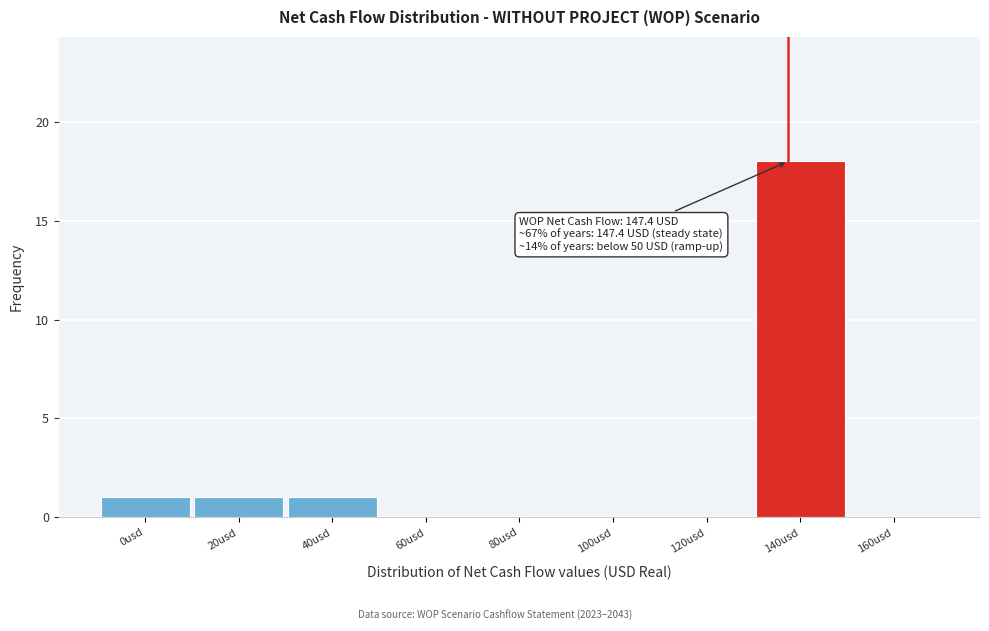

Reading right to left, what are all the values shown in this chart?

160usd=0	140usd=18	120usd=0	100usd=0	80usd=0	60usd=0	40usd=1	20usd=1	0usd=1